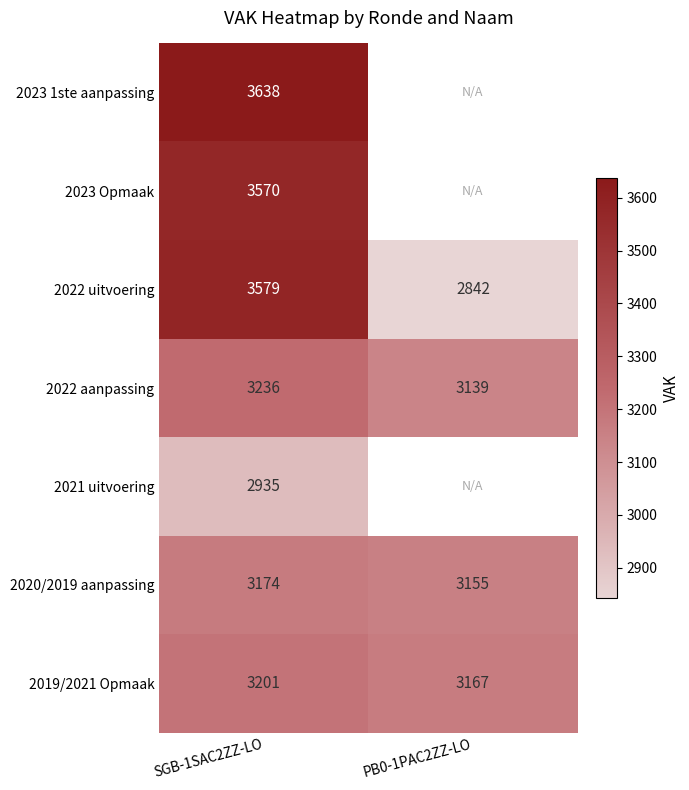

What is the difference between the 2019/2021 Opmaak values at SGB-1SAC2ZZ-LO and PB0-1PAC2ZZ-LO?

34